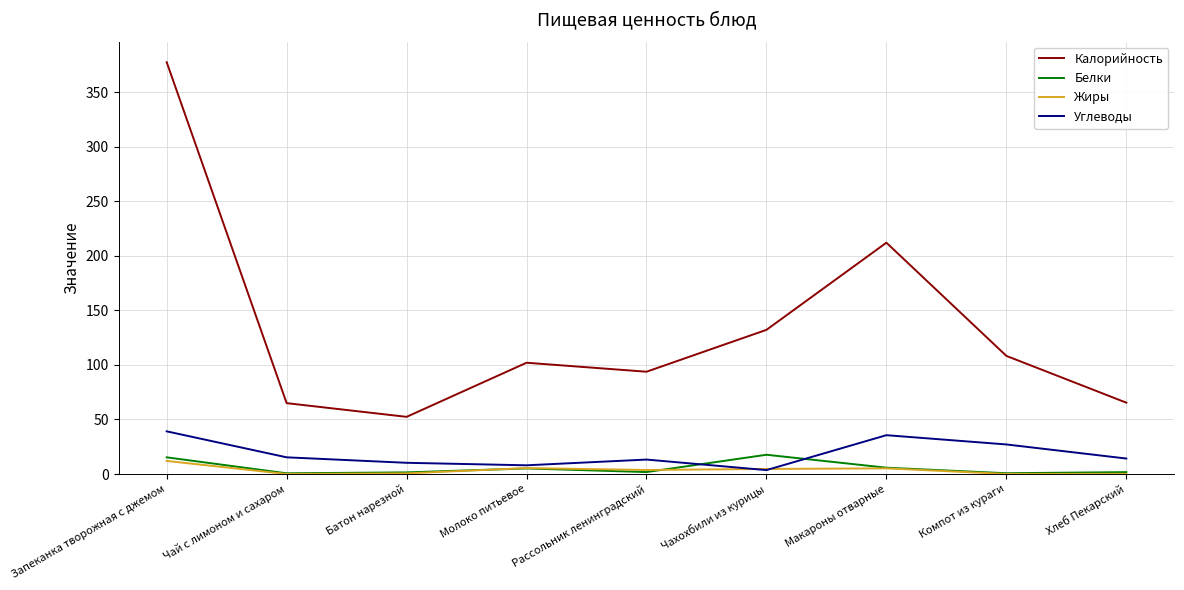

What value does the Калорийность series have at Хлеб Пекарский?

65.4